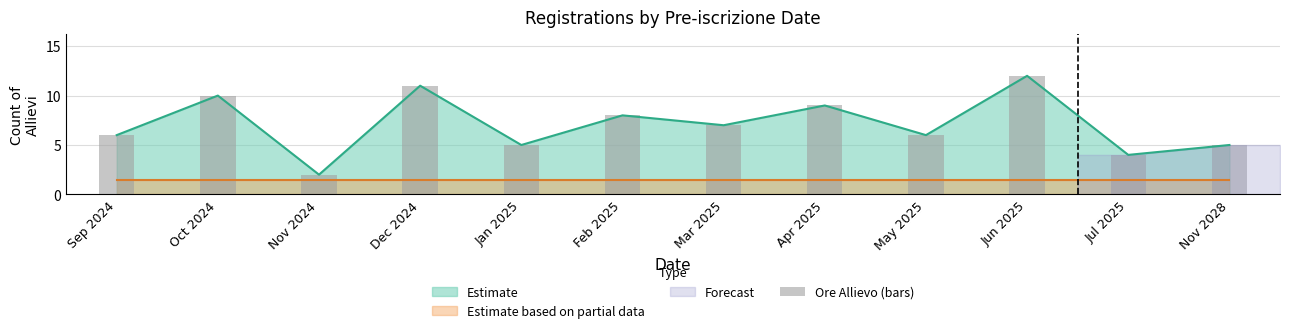

Is it true that the value at Jul 2025 is 4?

True